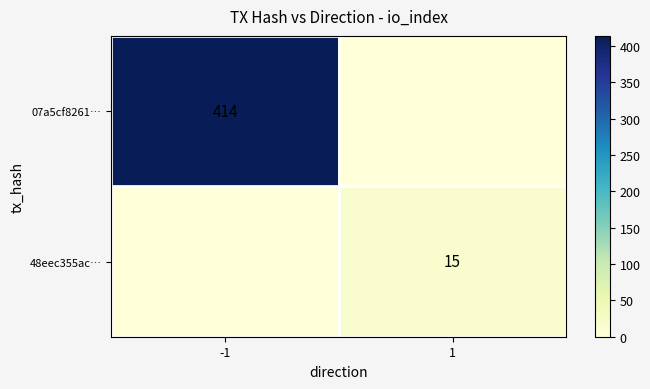

True or false: 48eec355ac… has a value of 15 at 1.

True